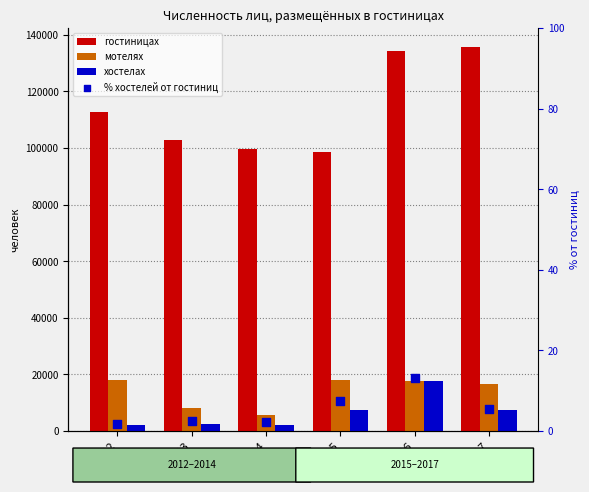

Which series has the largest total across all categories?

гостиницах